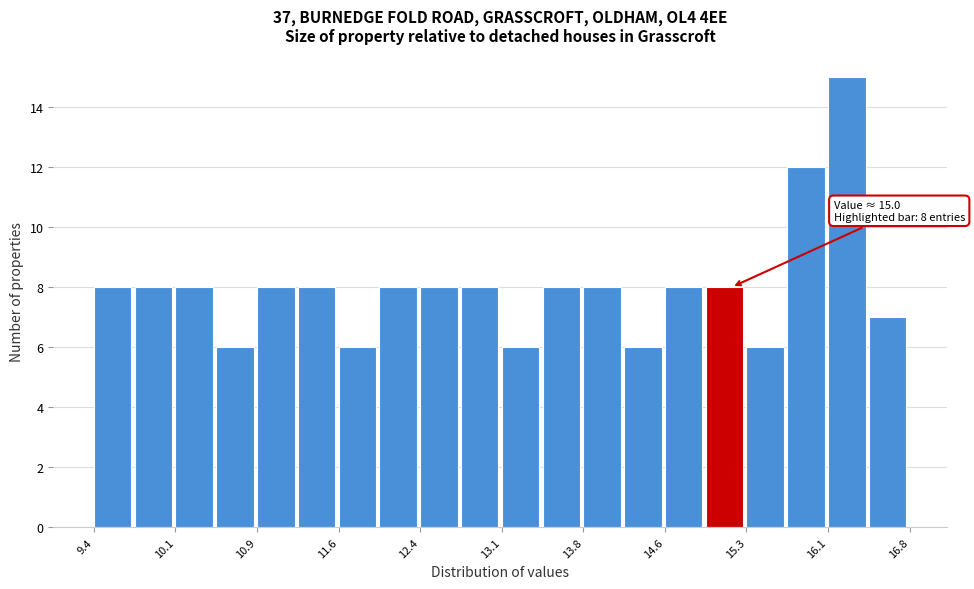

Around what value on the x-axis is the tallest bar? Give the approximate position of its centre, as read against the axis.

16.2